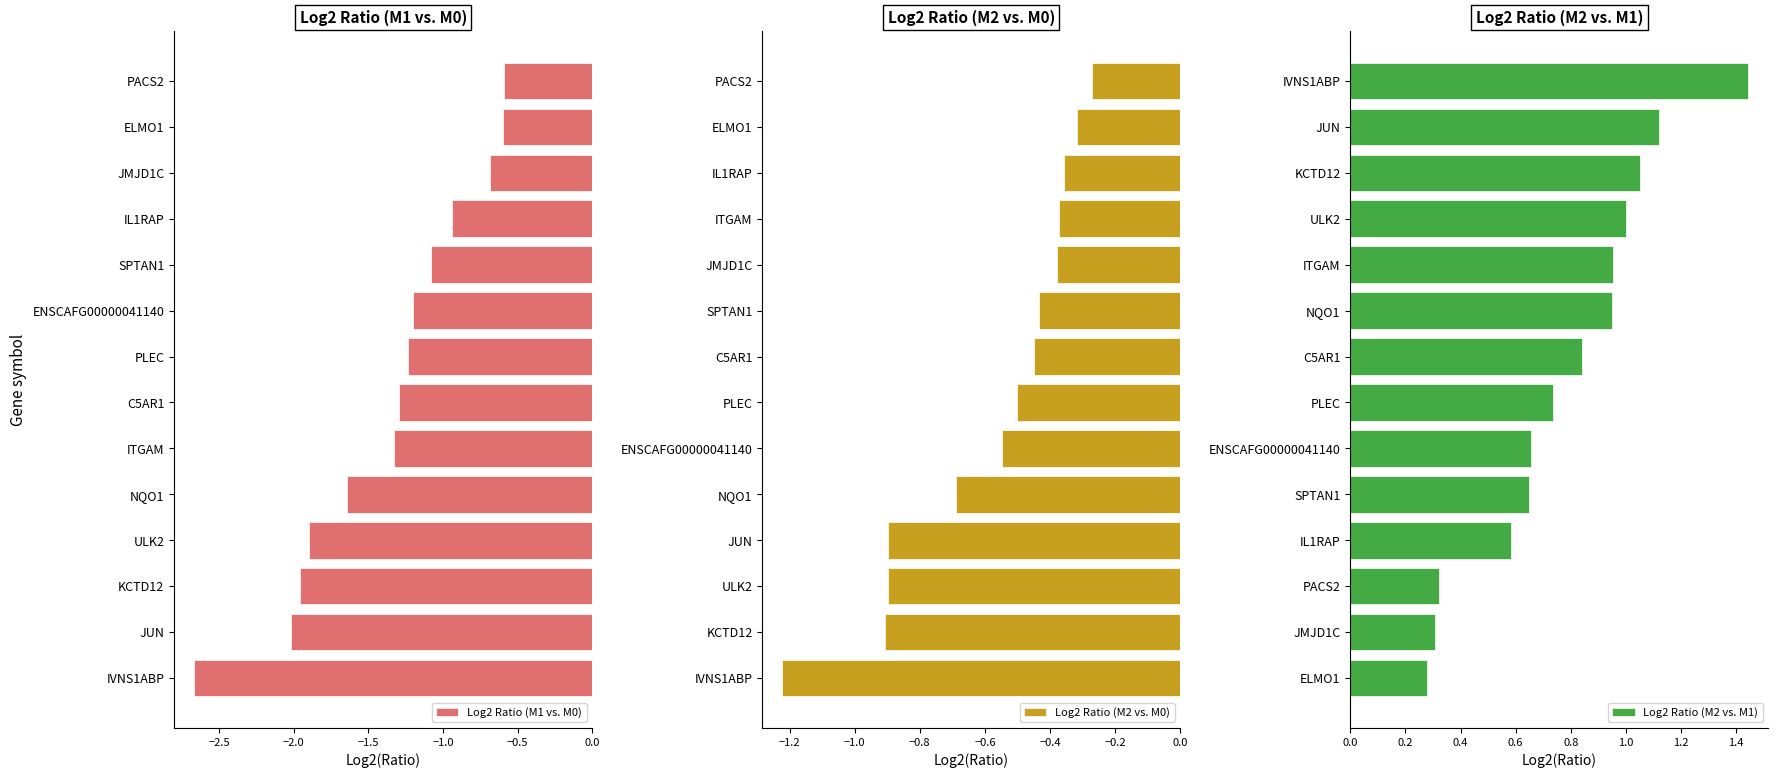

Is it true that Log2 Ratio (M2 vs. M0) equals -0.6 at JUN?

False